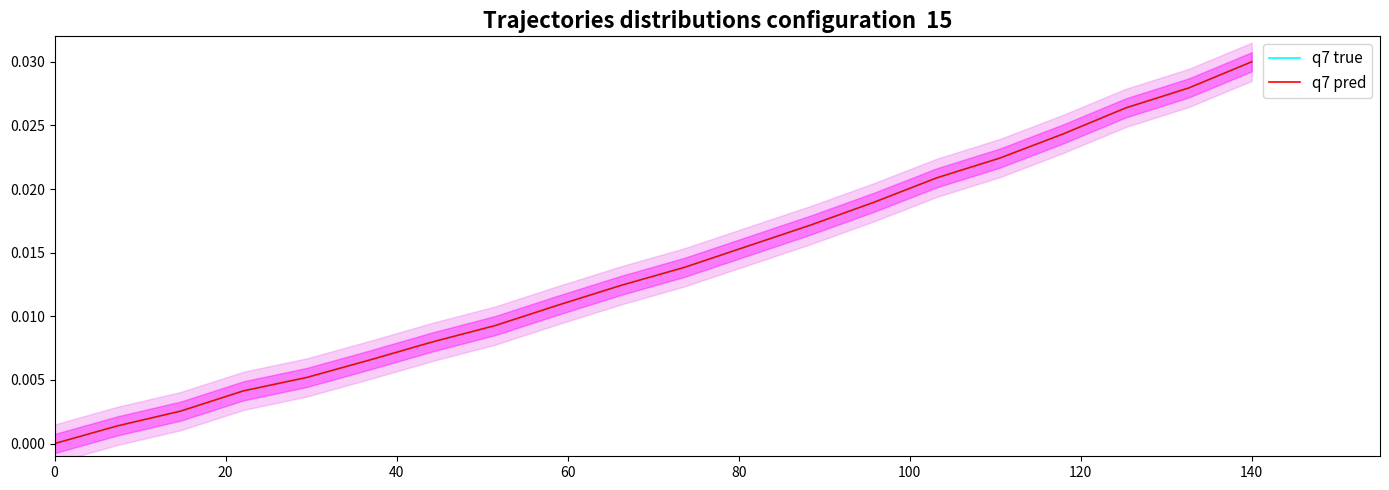

True or false: q7 true and q7 pred intersect in this chart.

False